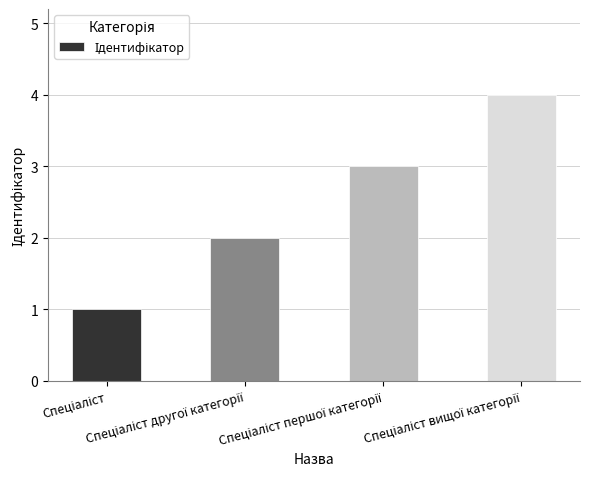

Does the chart contain any negative values?

No